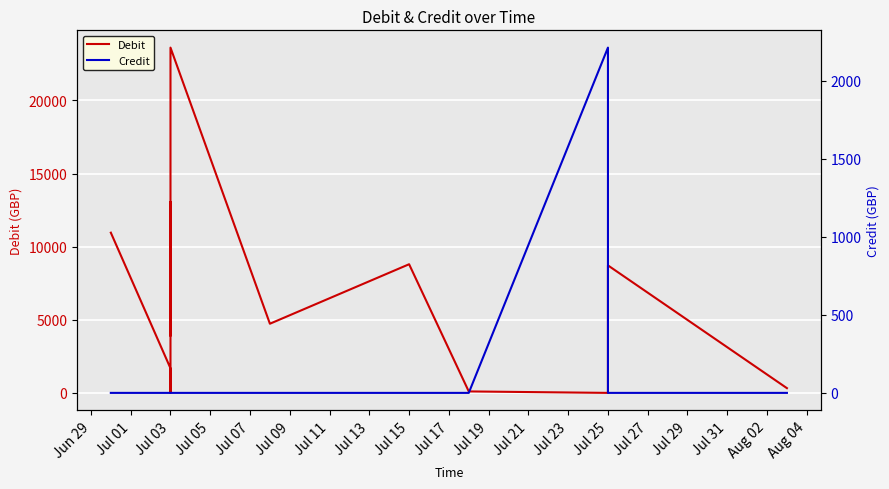

Reading right to left, what are all the values shown in this chart?

Debit: 323.6	323.6	323.6	323.6	323.6	8717.7	0.0	99.7	8796.3	4728.6	23609.5	3910.2	13048.5	0.0	1680.6	10954.8
Credit: 0.0	0.0	0.0	0.0	0.0	0.0	2213.8	0.0	0.0	0.0	0.0	0.0	0.0	0.0	0.0	0.0